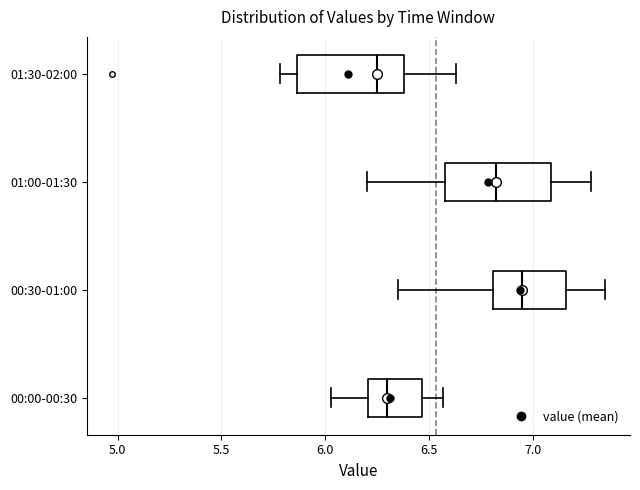

Reading bottom to top, transcribe this box plot: for each box, give where its median line is, the range the box spans, and where its two whiskers end, as read against the x-axis. The values are not printed on the chart, so give them approximately, as read against the axis.

00:00-00:30: median 6.30, box 6.20 to 6.45, whiskers 6.05 to 6.55
00:30-01:00: median 6.95, box 6.80 to 7.15, whiskers 6.35 to 7.35
01:00-01:30: median 6.85, box 6.60 to 7.10, whiskers 6.20 to 7.30
01:30-02:00: median 6.25, box 5.85 to 6.40, whiskers 5.80 to 6.65